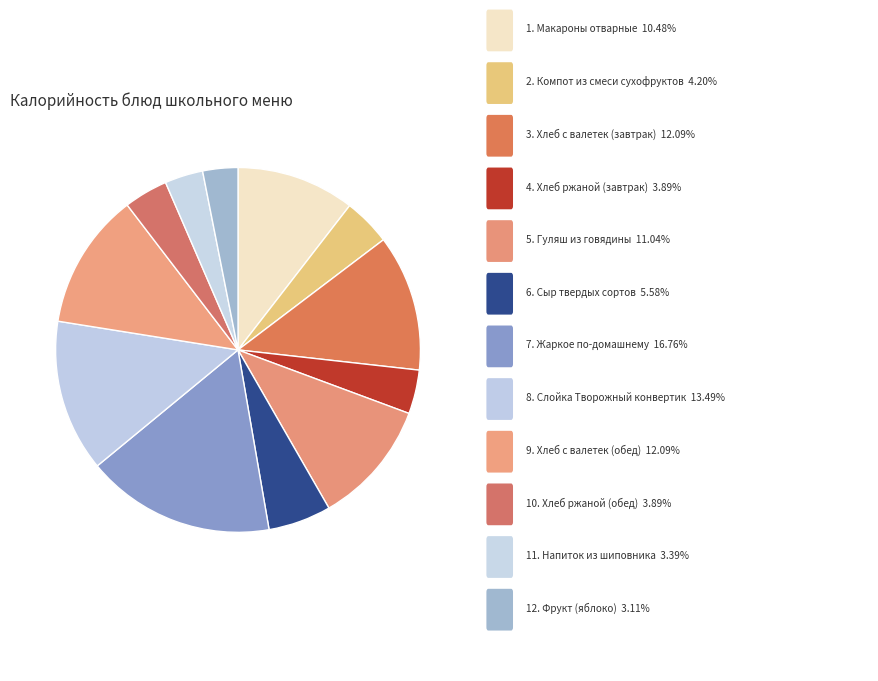

Count the number of slices in the pie.

12